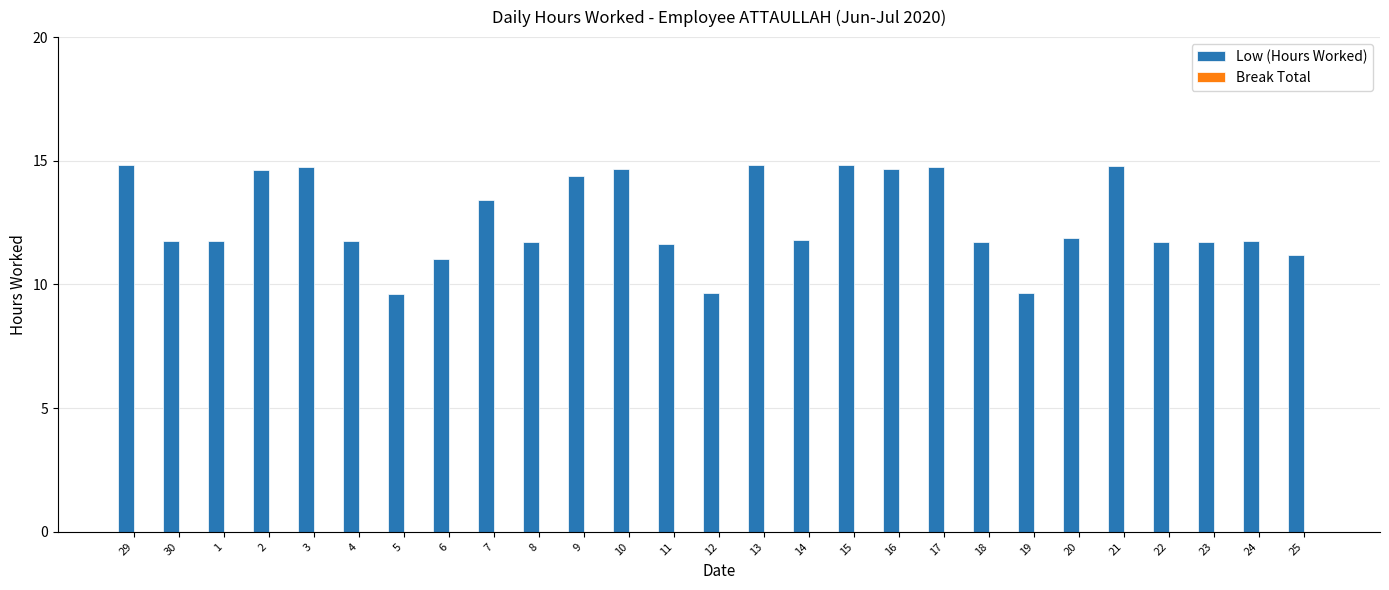

What is the change in value from 19 to 23?

+2.1